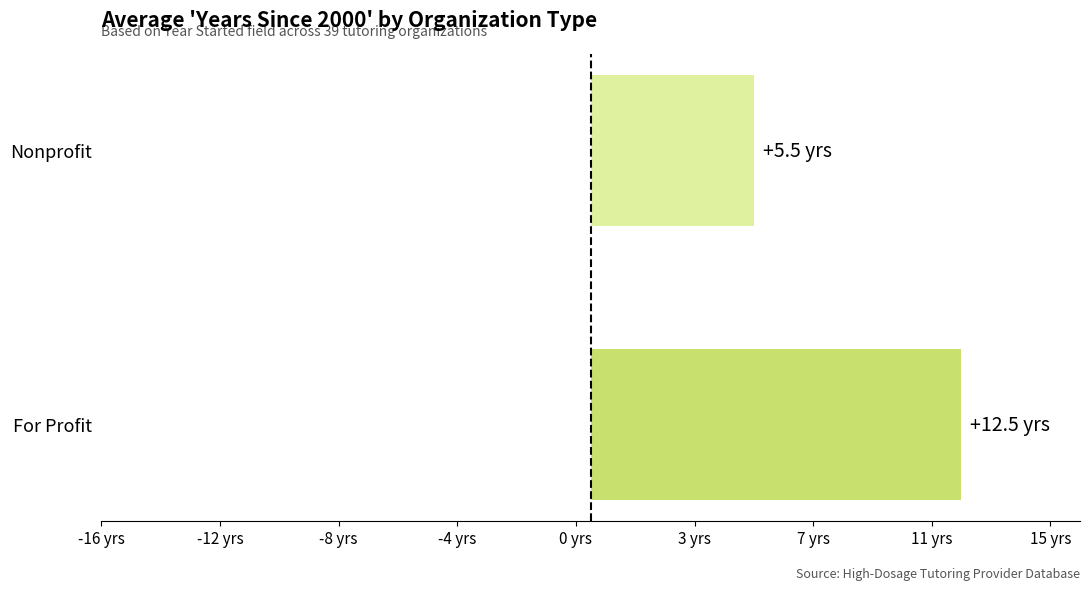

Rank the categories by value from lowest to highest.

Nonprofit, For Profit